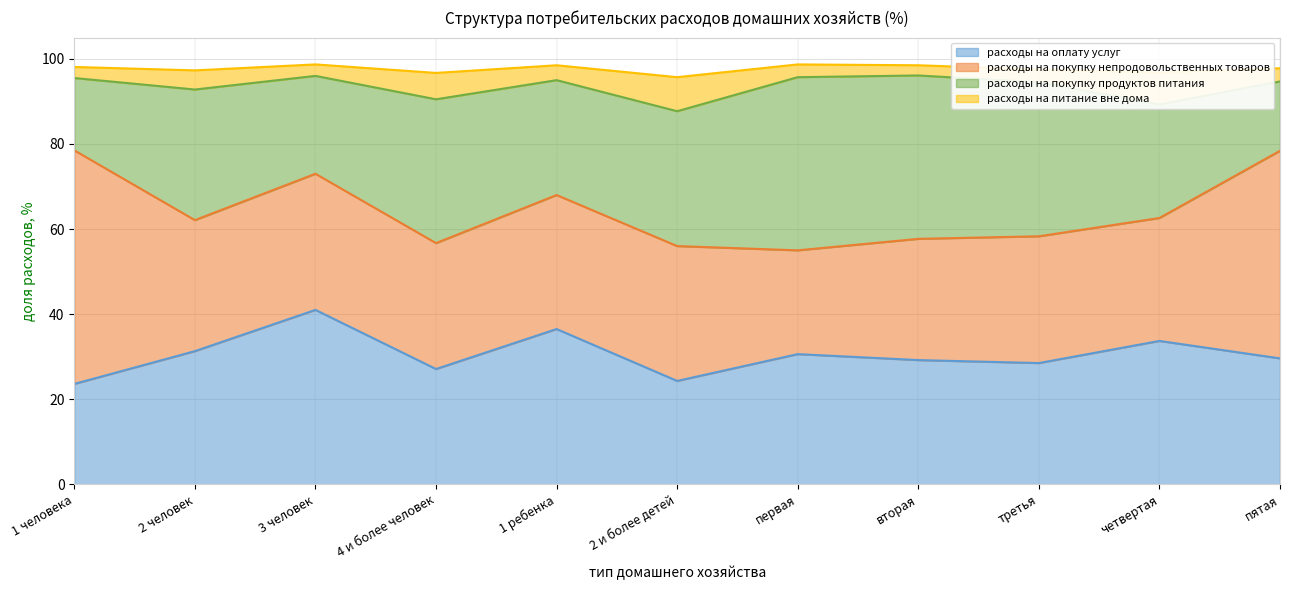

What is the label of the 3rd point from the right?

третья